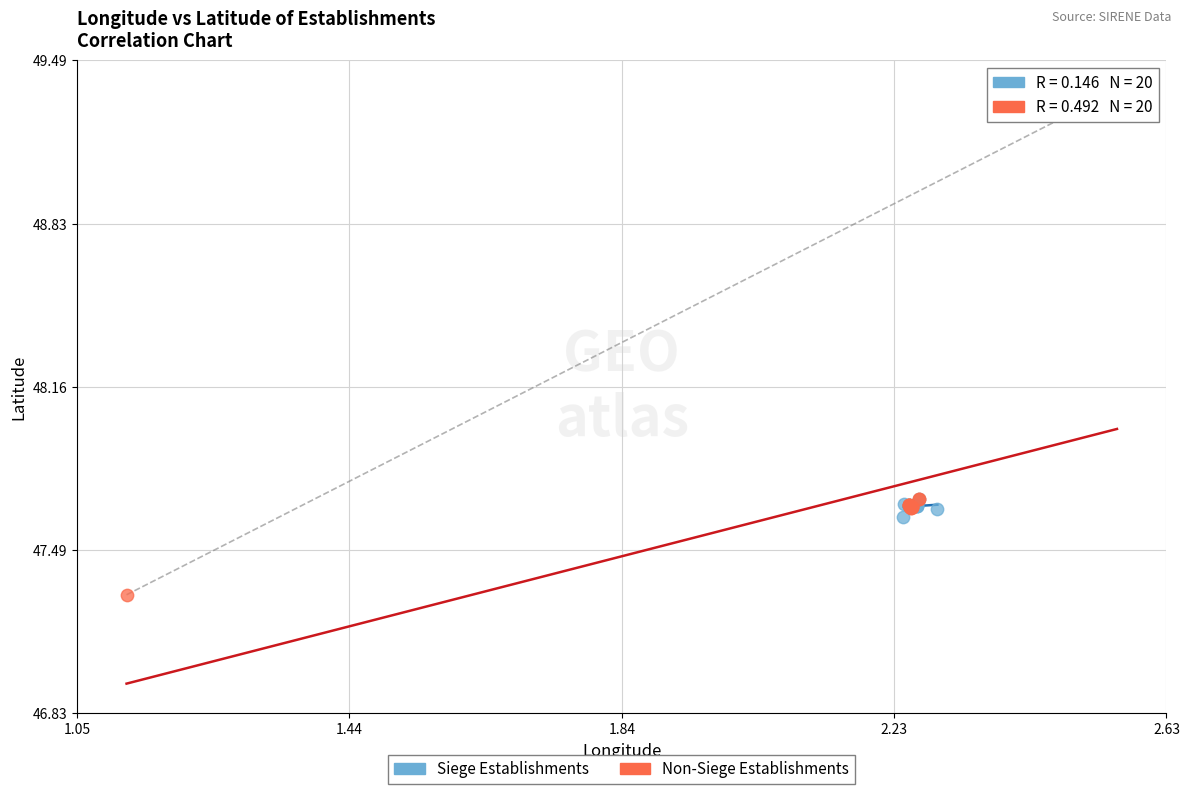

Which series contains the lowest Y value?

Non-Siege Establishments